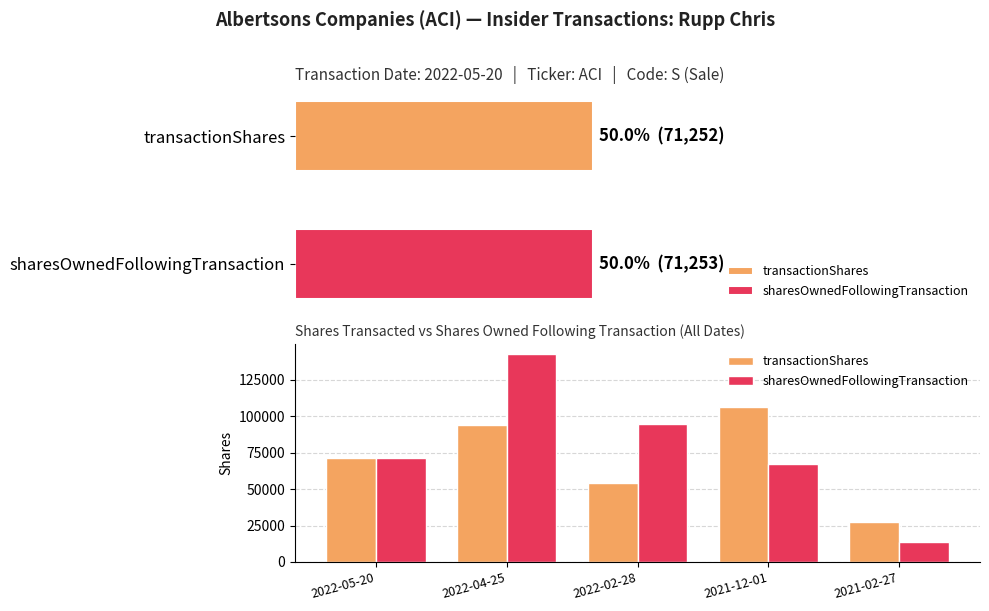

What is the total value across all series at 2022-04-25?

236824